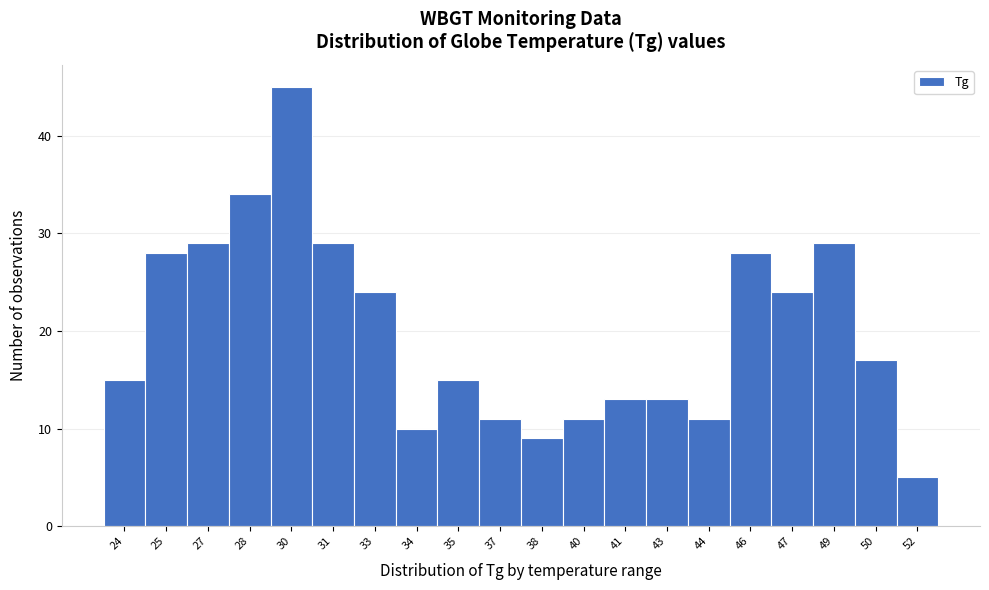

Reading left to right, what are all the values shown in this chart?

15	28	29	34	45	29	24	10	15	11	9	11	13	13	11	28	24	29	17	5